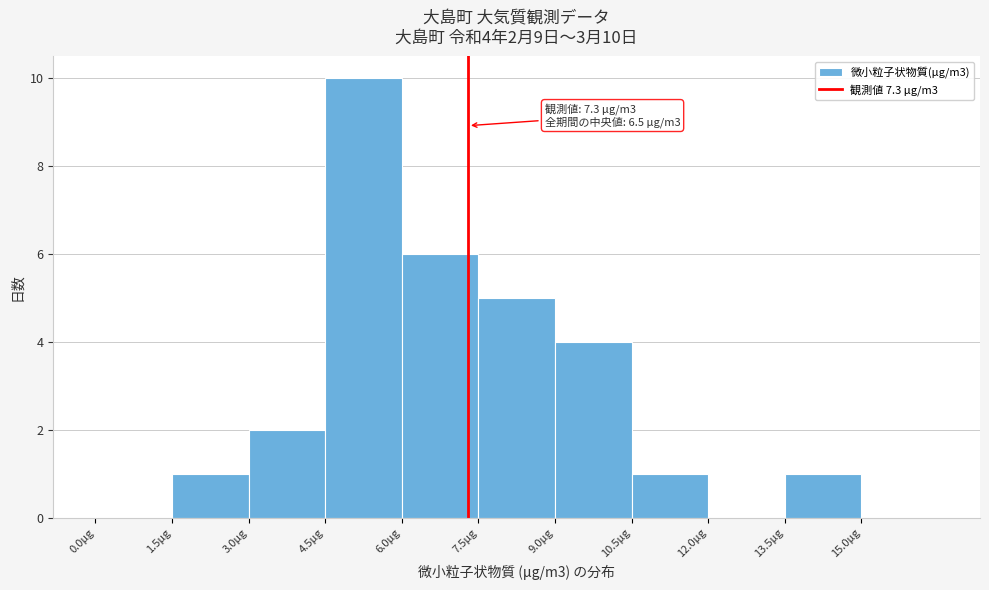

Which range on the x-axis has the tallest bar?

4.5 to 6.0